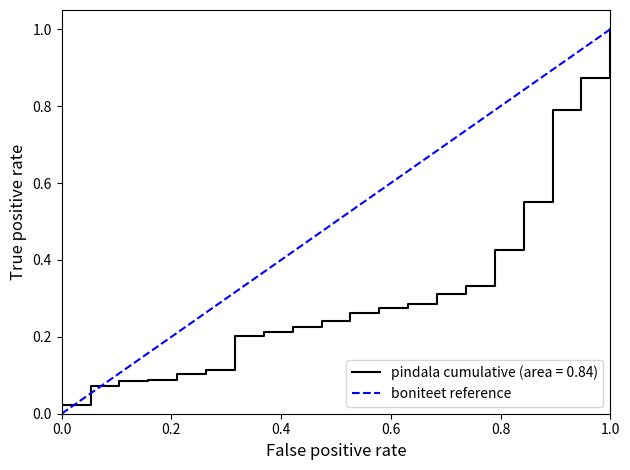

What is the maximum value for pindala cumulative (area = 0.84)?

1.0